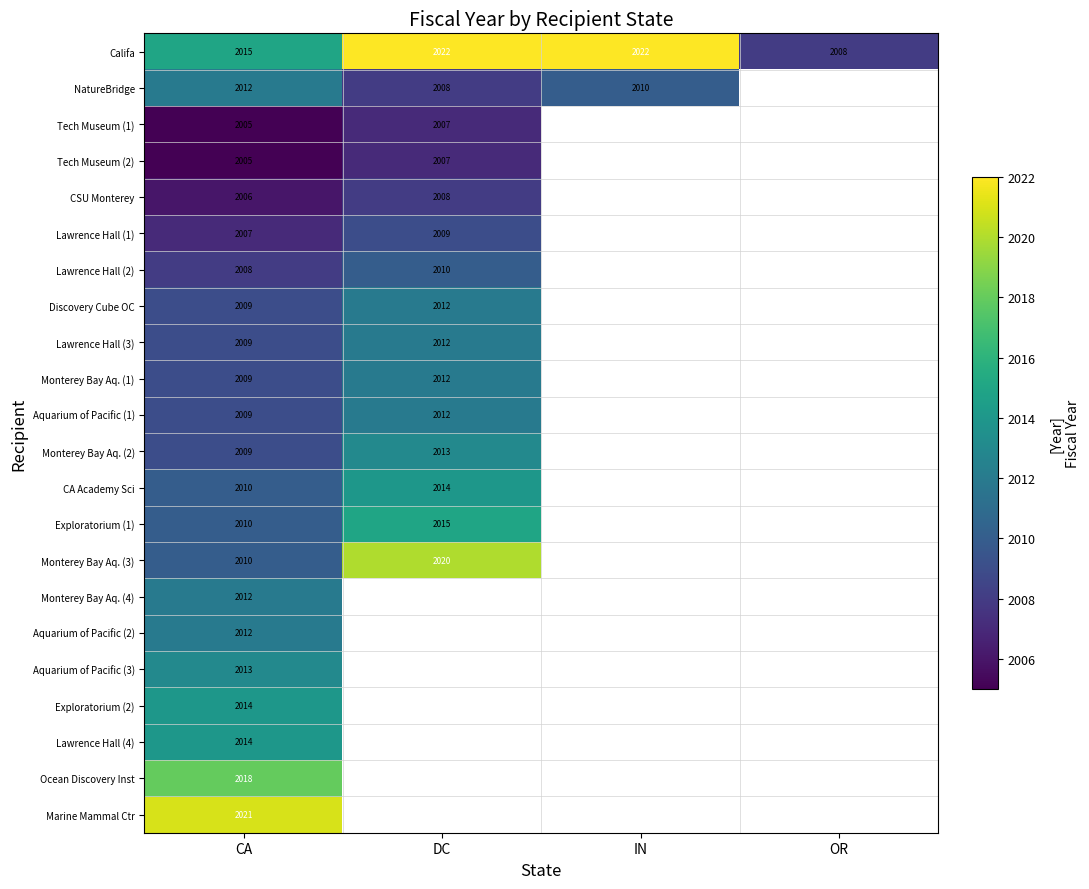

What is the total value across all series at CA?

44237